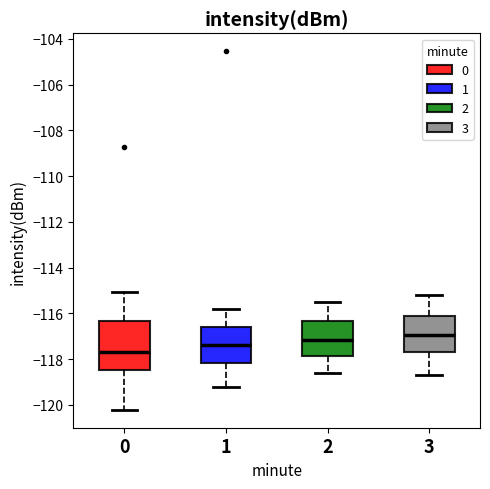

Comparing the boxes themselves (not the whiskers), which one is the tallest?

0